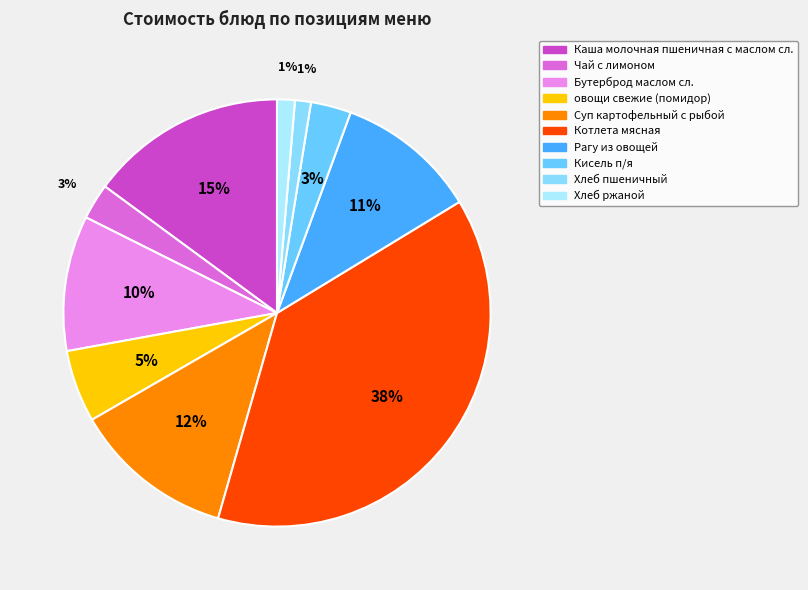

True or false: Рагу из овощей accounts for 11% of the total.

True